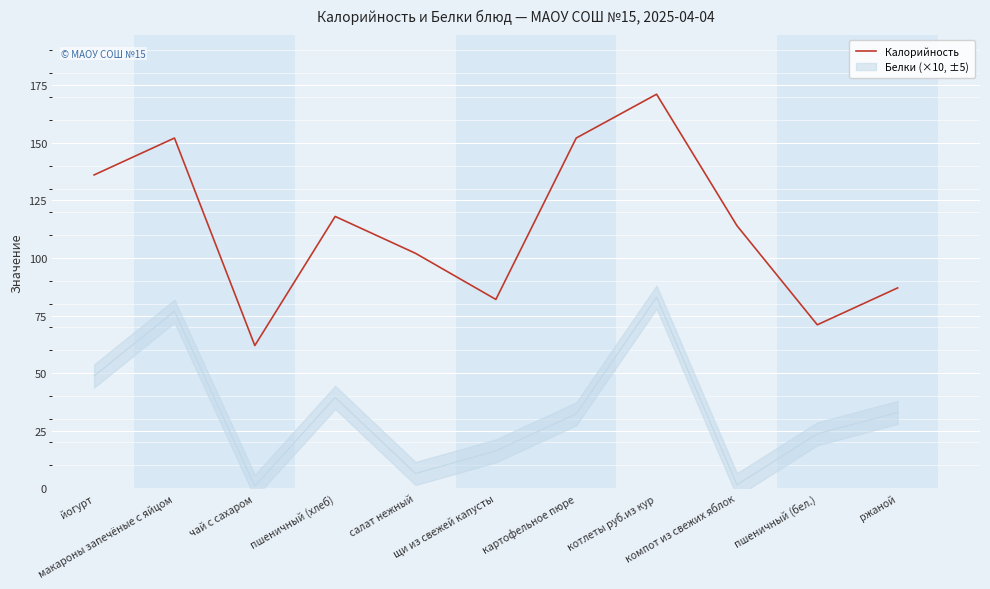

How many points are higher than both their immediate neighbors (excluding endpoints)?

3